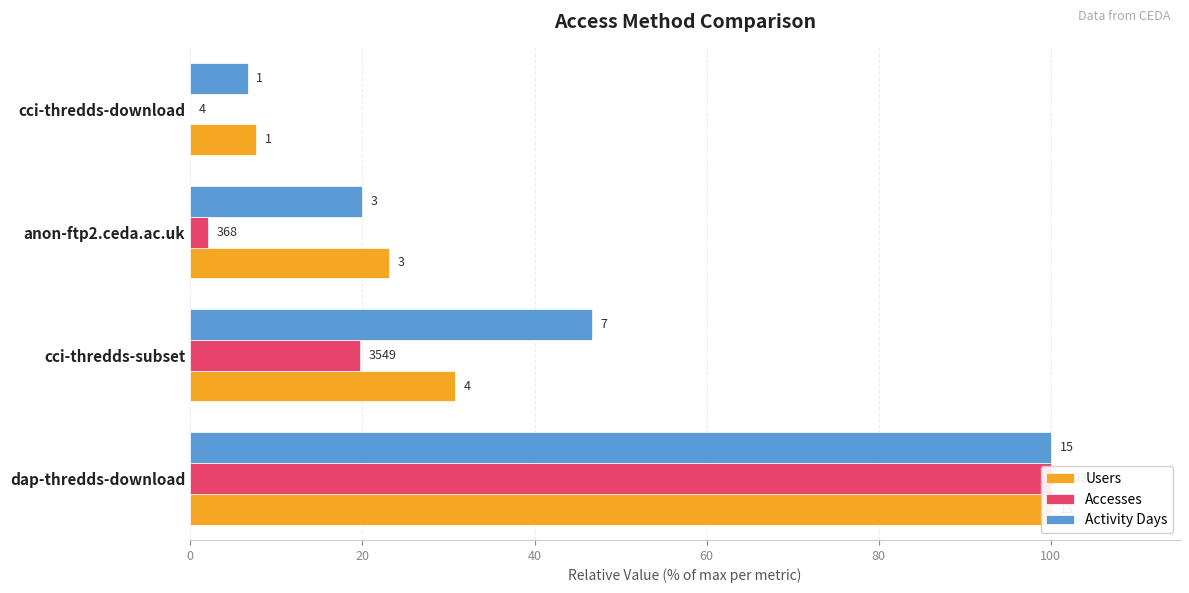

Does the chart contain stacked bars?

No